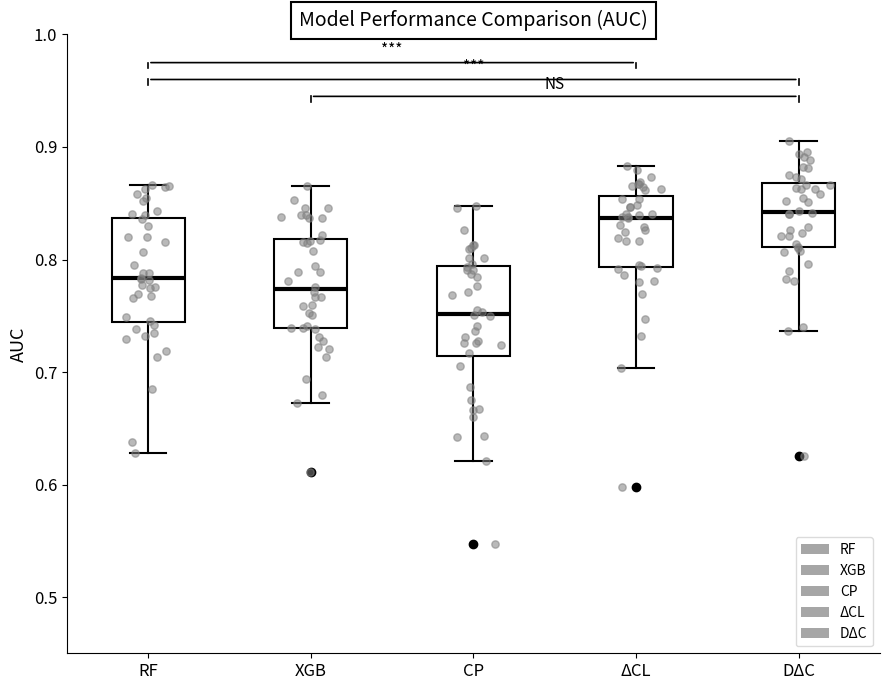

Reading left to right, transcribe this box plot: for each box, give where its median line is, the range the box spans, and where its two whiskers end, as read against the y-axis. The values are not printed on the chart, so give them approximately, as read against the axis.

RF: median 0.78, box 0.74 to 0.84, whiskers 0.63 to 0.87
XGB: median 0.77, box 0.74 to 0.82, whiskers 0.67 to 0.87
CP: median 0.75, box 0.71 to 0.79, whiskers 0.62 to 0.85
ΔCL: median 0.84, box 0.79 to 0.86, whiskers 0.70 to 0.88
DΔC: median 0.84, box 0.81 to 0.87, whiskers 0.74 to 0.91